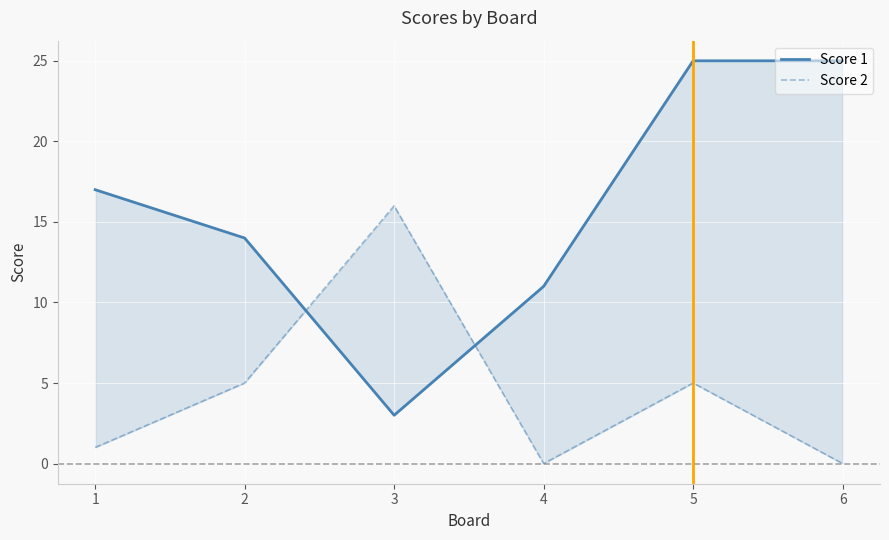

Where do Score 2 and Score 1 first cross each other?

2 and 3